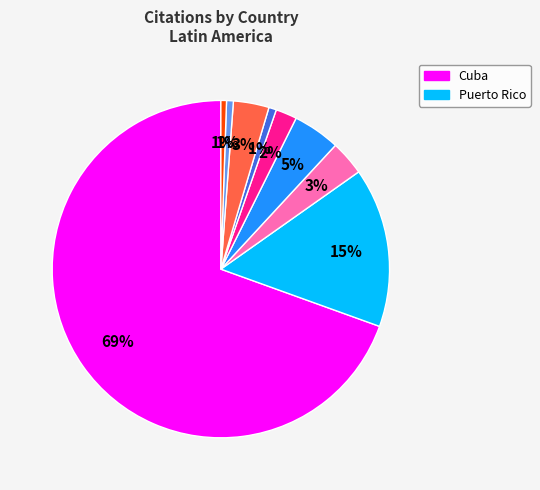

To the nearest percent, what is the average slice percentage?

11%